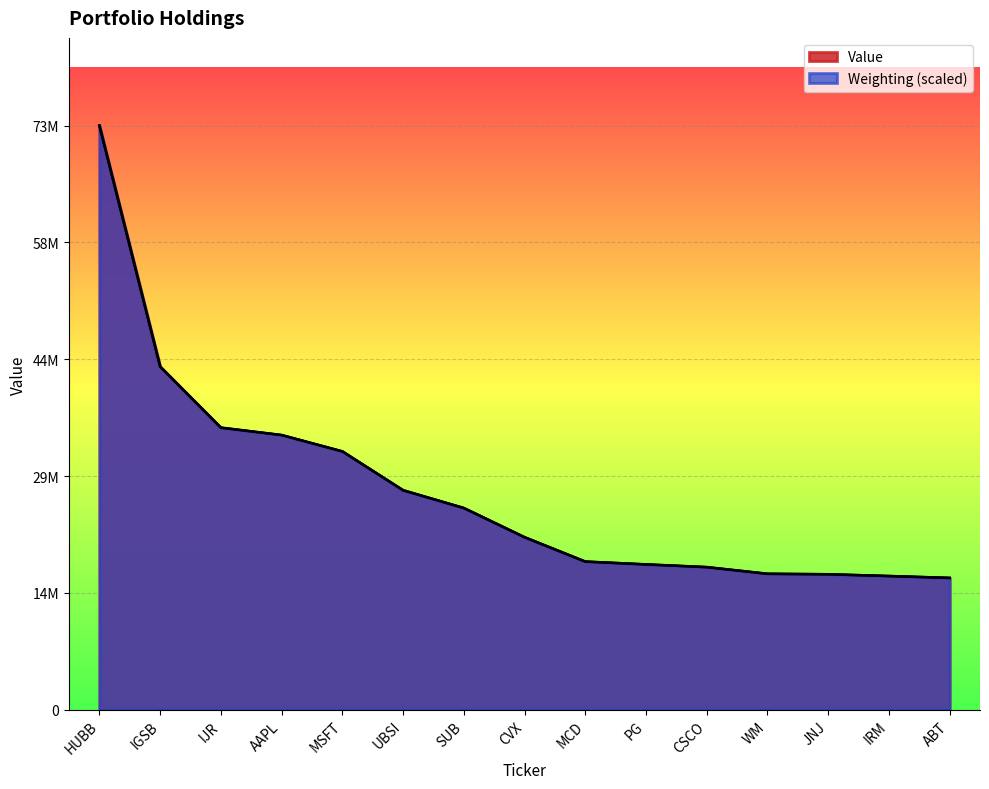

At which category does the chart reach its peak across all series?

HUBB